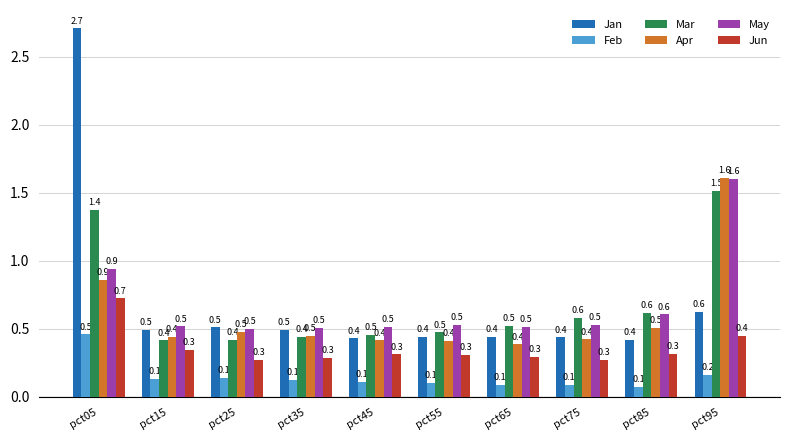

What is the difference between the maximum and minimum values in the Jan series?

2.3